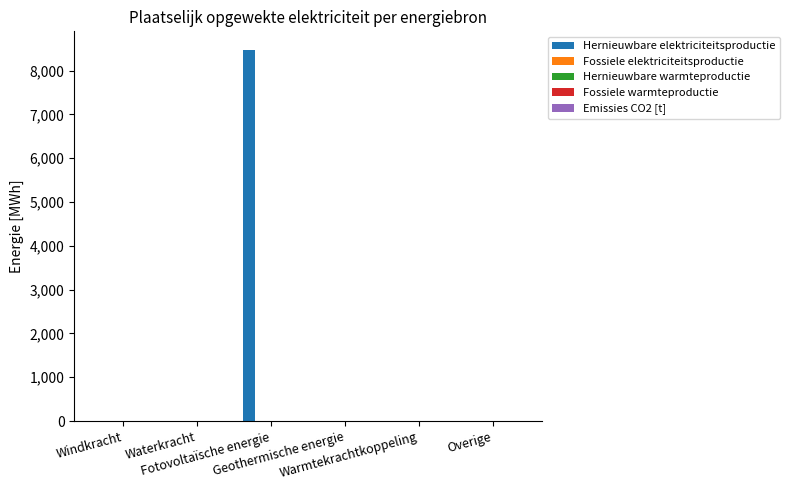

What is the sum of all values?

8472.0